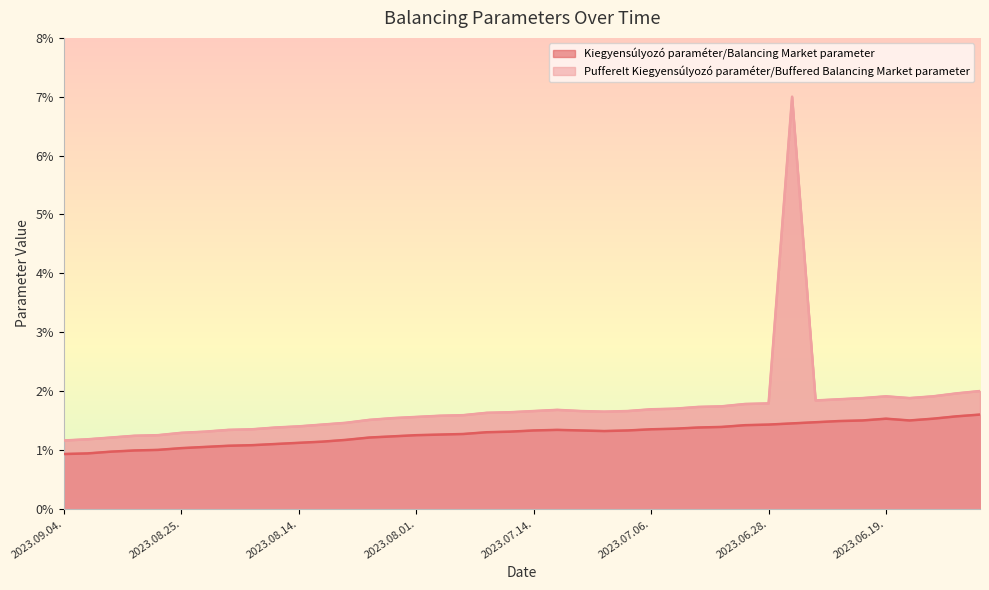

Rank the series by their maximum value, from lowest to highest.

Kiegyensúlyozó paraméter/Balancing Market parameter, Pufferelt Kiegyensúlyozó paraméter/Buffered Balancing Market parameter